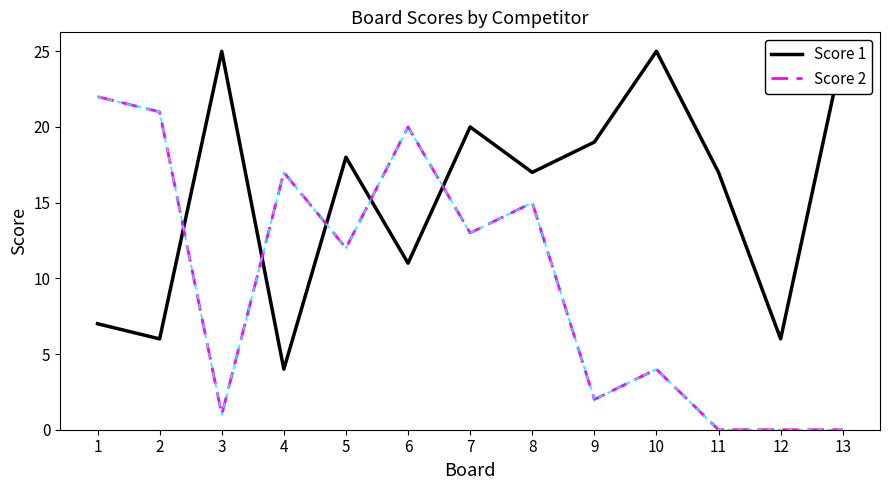

At which label is Score 1 closest to 14?

6